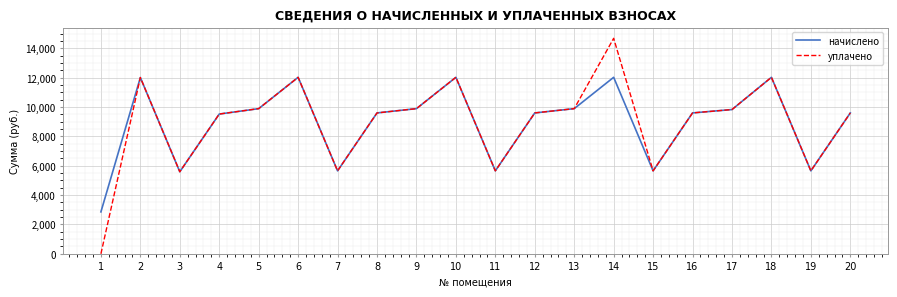

Is the value of начислено at 13 greater than the value of уплачено at 4?

Yes